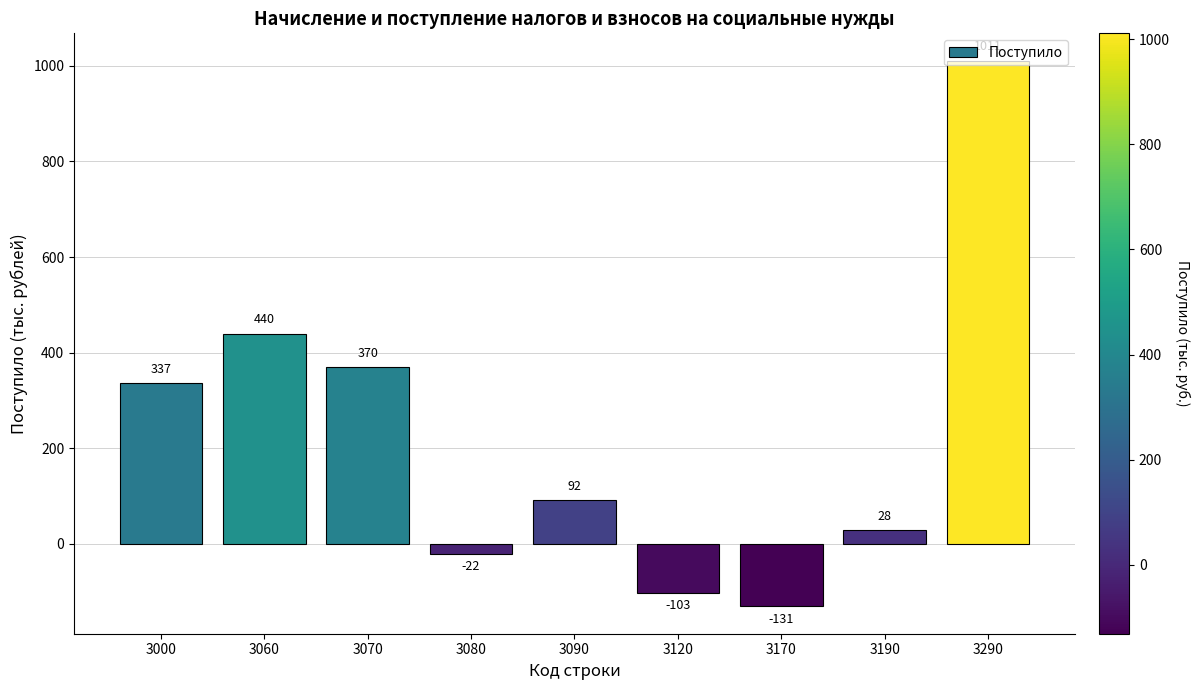

Between 3060 and 3170, which is larger?

3060